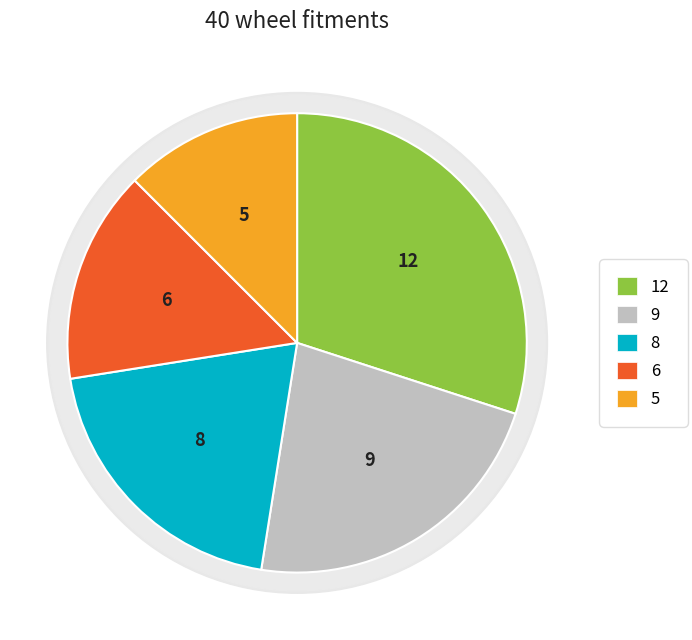

To the nearest percent, what is the difference between the largest and smallest slice percentages?

18%